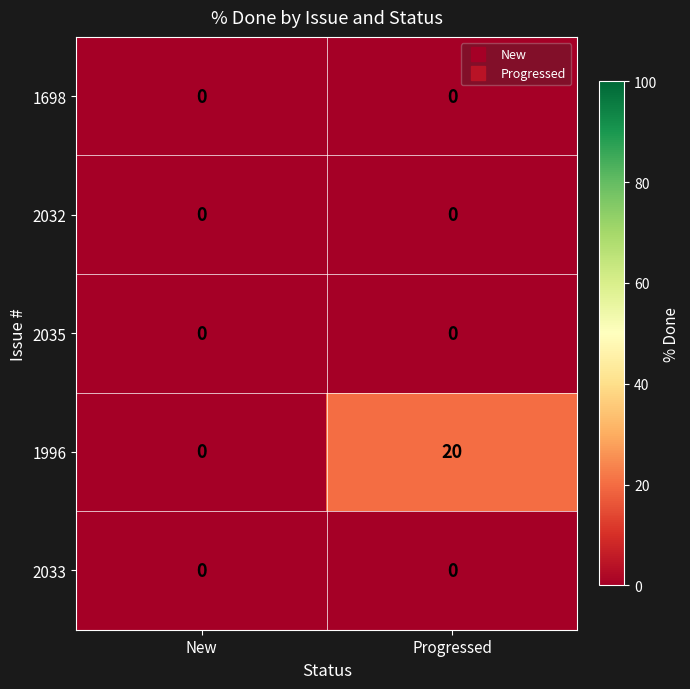

What is the total value across all series at Progressed?

20